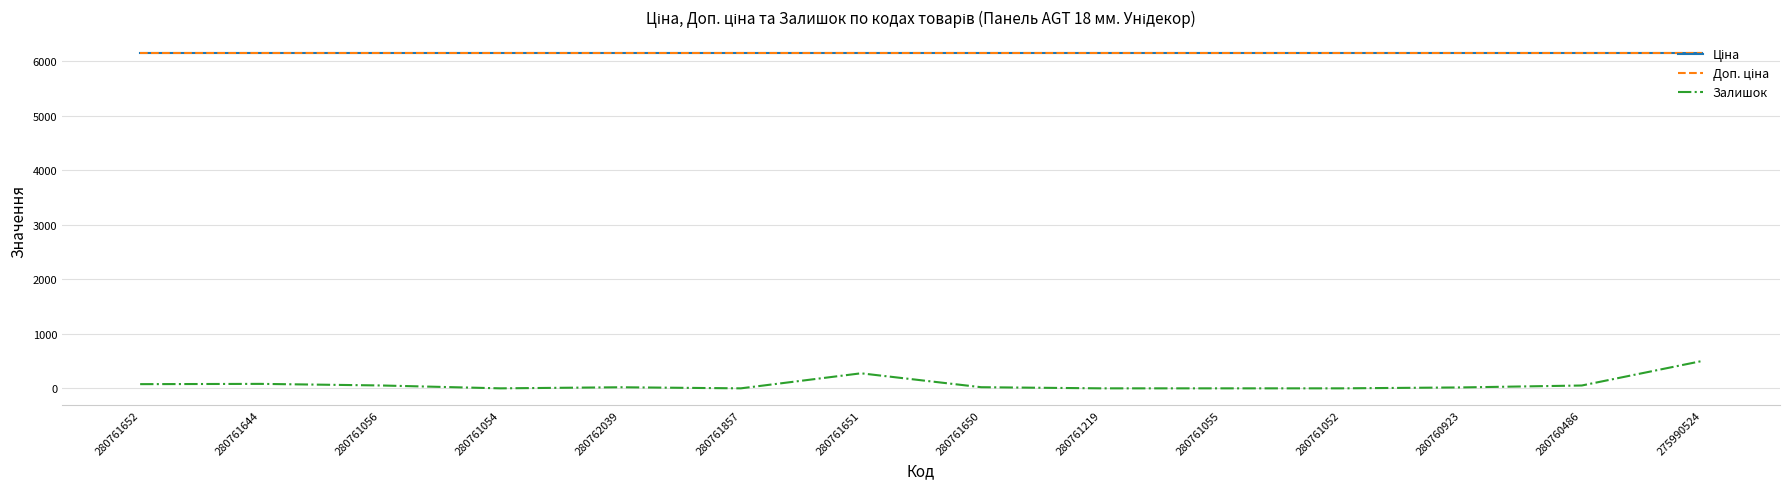

Rank the series at 280760486 from lowest to highest value.

Залишок, Ціна, Доп. ціна